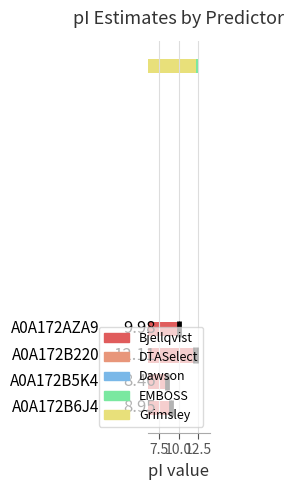

Rank the series by their maximum value, from highest to lowest.

EMBOSS, Grimsley, Dawson, Bjellqvist, DTASelect